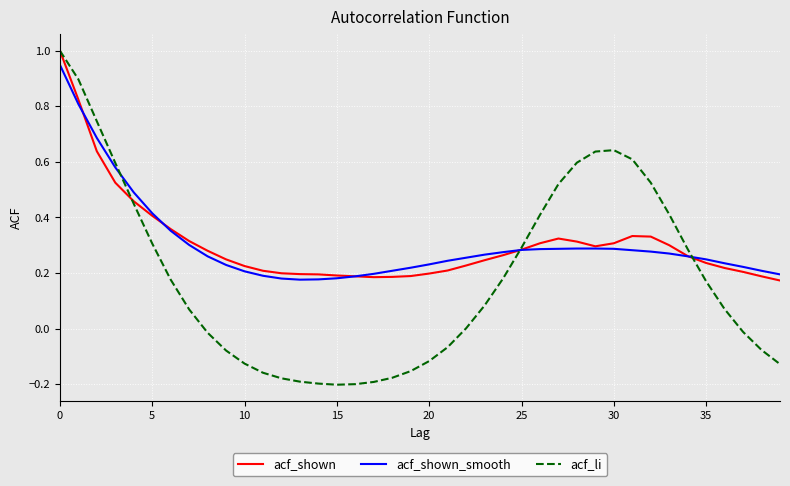

What is the maximum value shown in the chart?

1.0